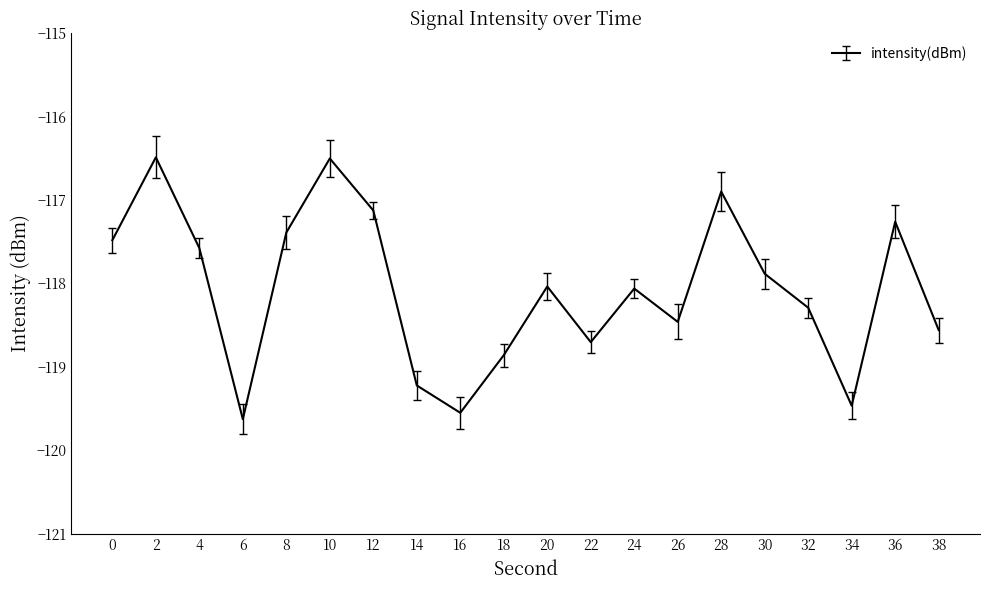

The chart shows a value of -117.1 at 12. True or false?

True